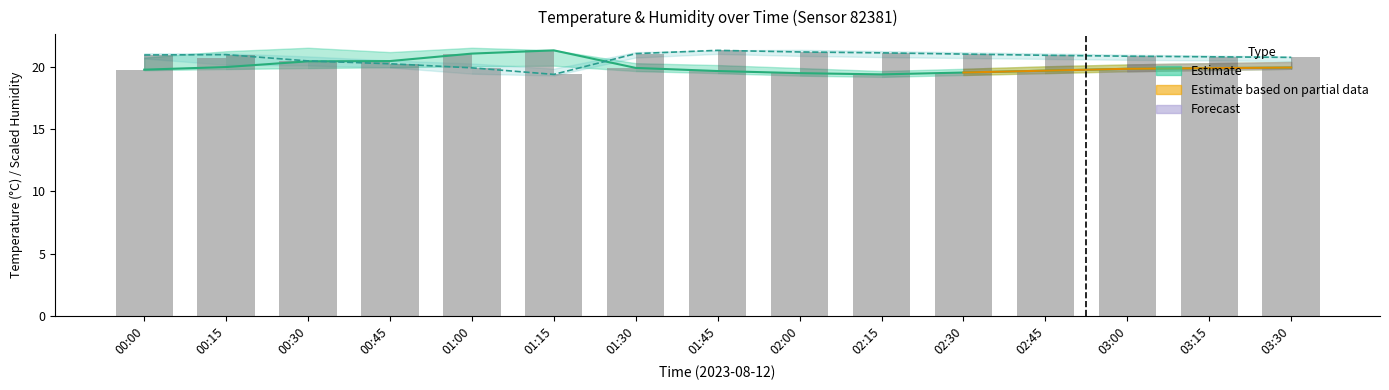

At which label is Temperature (observed) closest to 20?

03:30